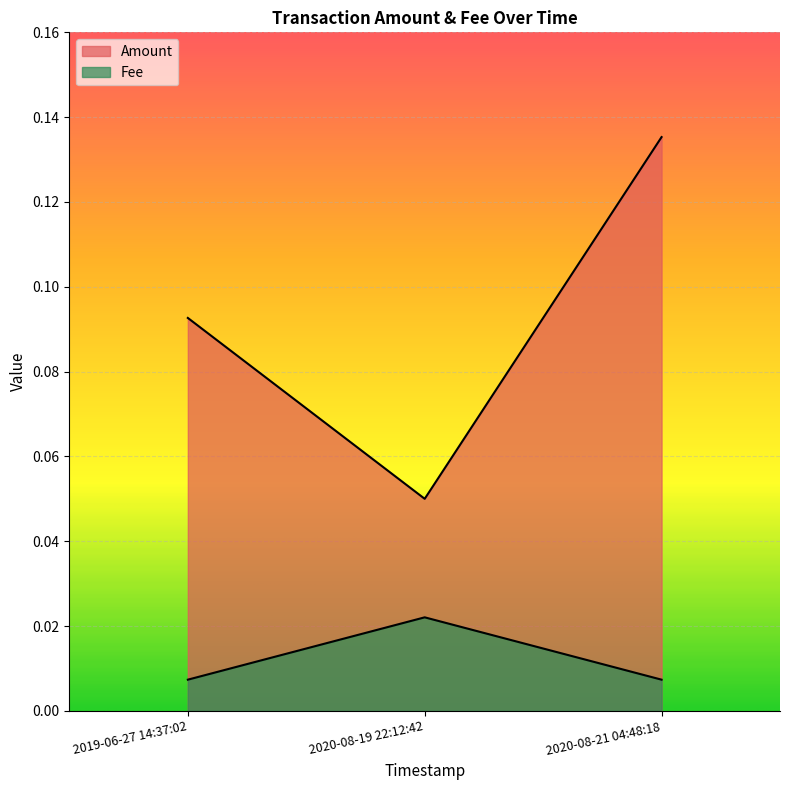

Count the number of categories in the chart.

3